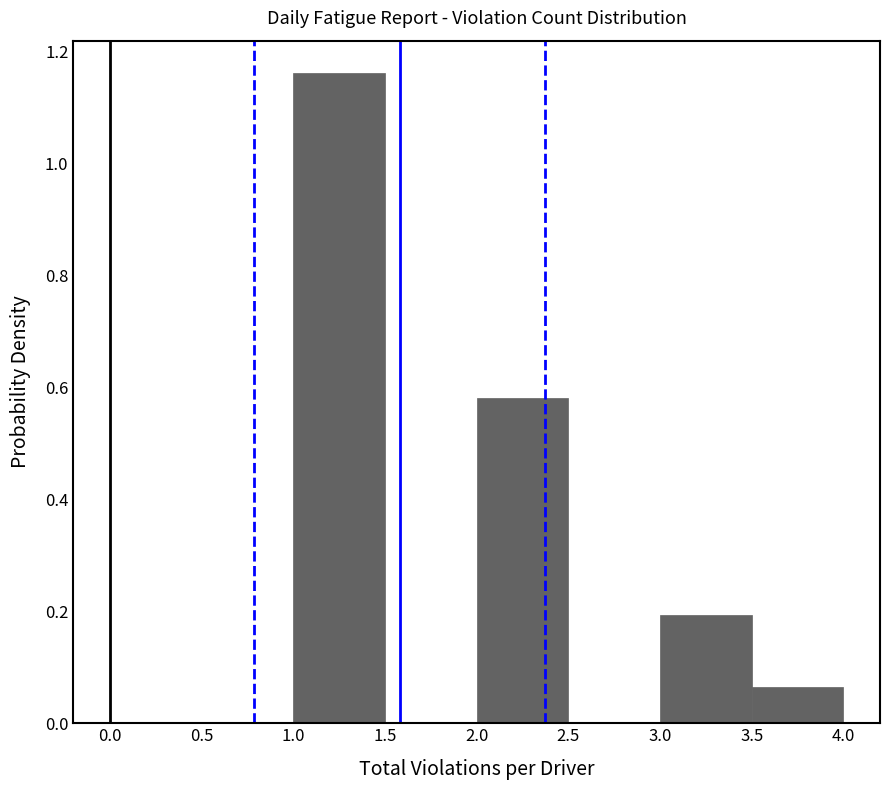

Over which range of the x-axis is the bar tallest?

1.0 to 1.5